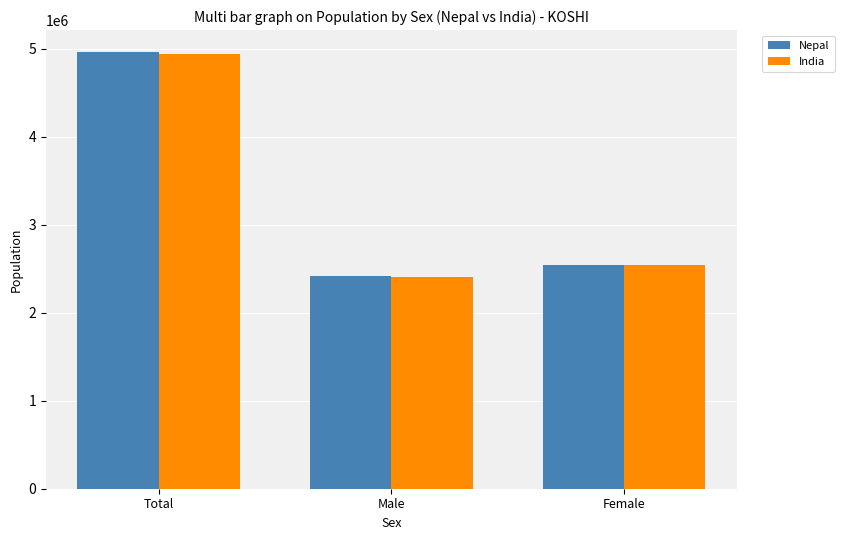

What is the total value across all series at Female?

5080409